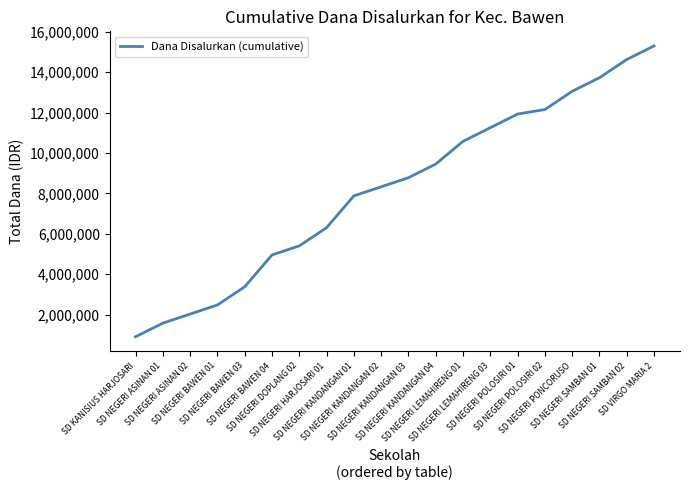

What is the difference between the maximum and minimum values?

14400000